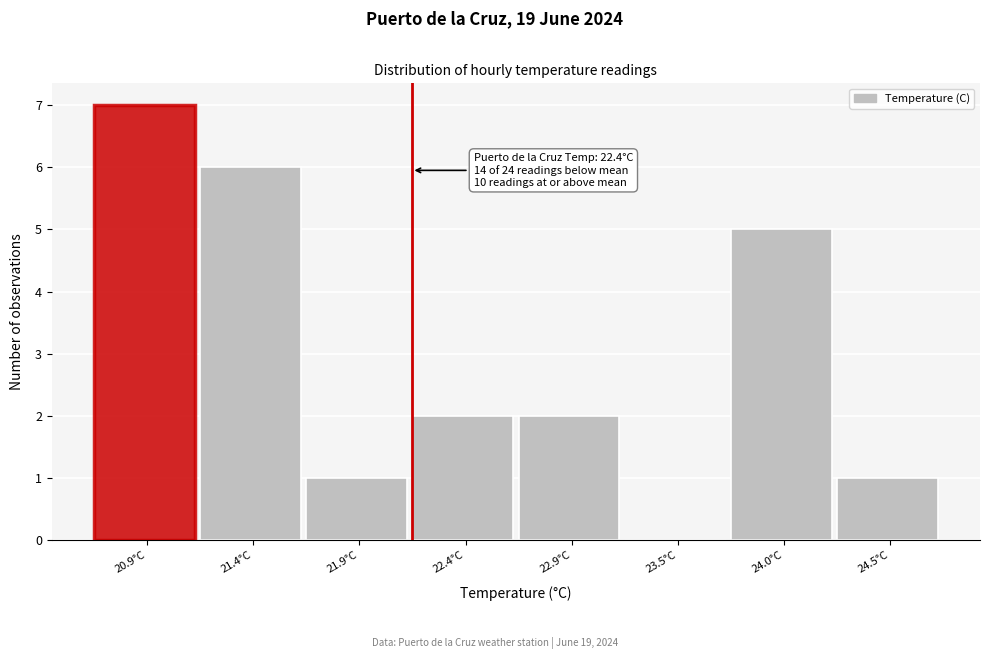

Reading right to left, what are all the values shown in this chart?

24.5°C=1	24.0°C=5	23.5°C=0	22.9°C=2	22.4°C=2	21.9°C=1	21.4°C=6	20.9°C=7